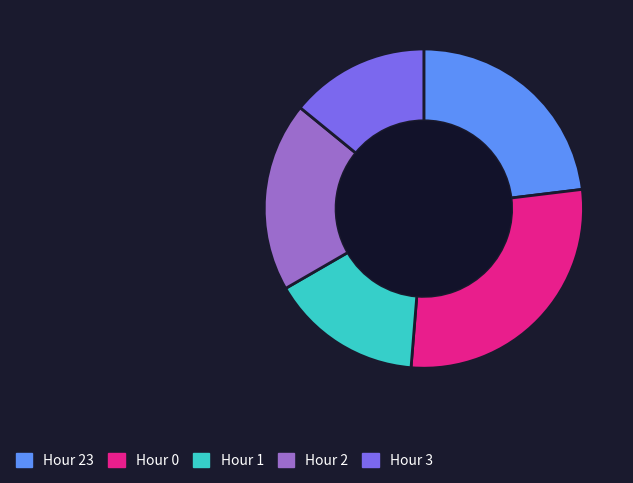

The Hour 0 slice represents 19% of the pie. True or false?

False